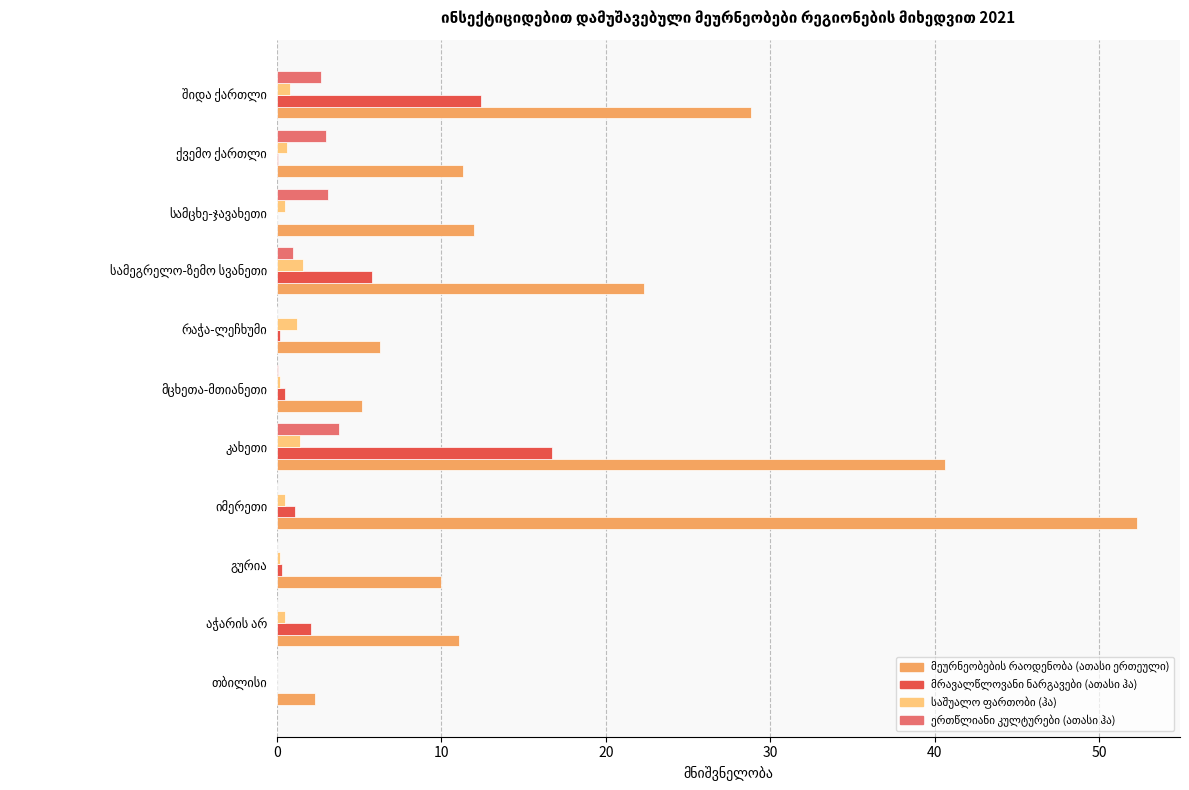

What is the maximum value shown in the chart?

52.3